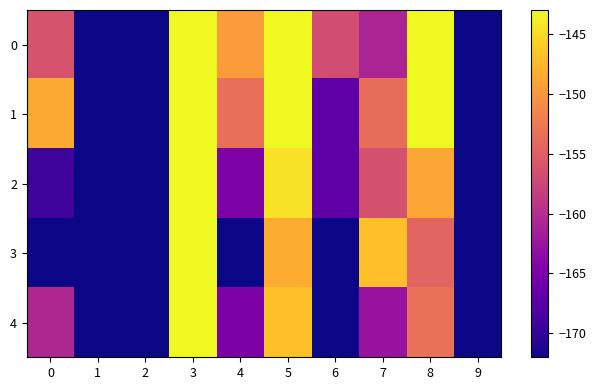

Which series changed the most between 2 and 8?

1